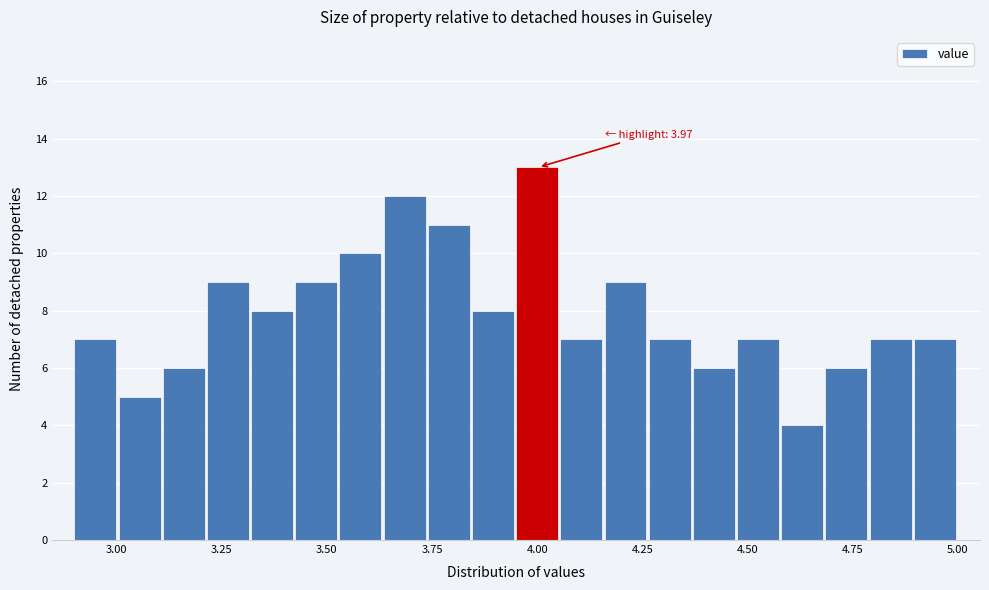

Around what value on the x-axis is the tallest bar? Give the approximate position of its centre, as read against the axis.

4.00